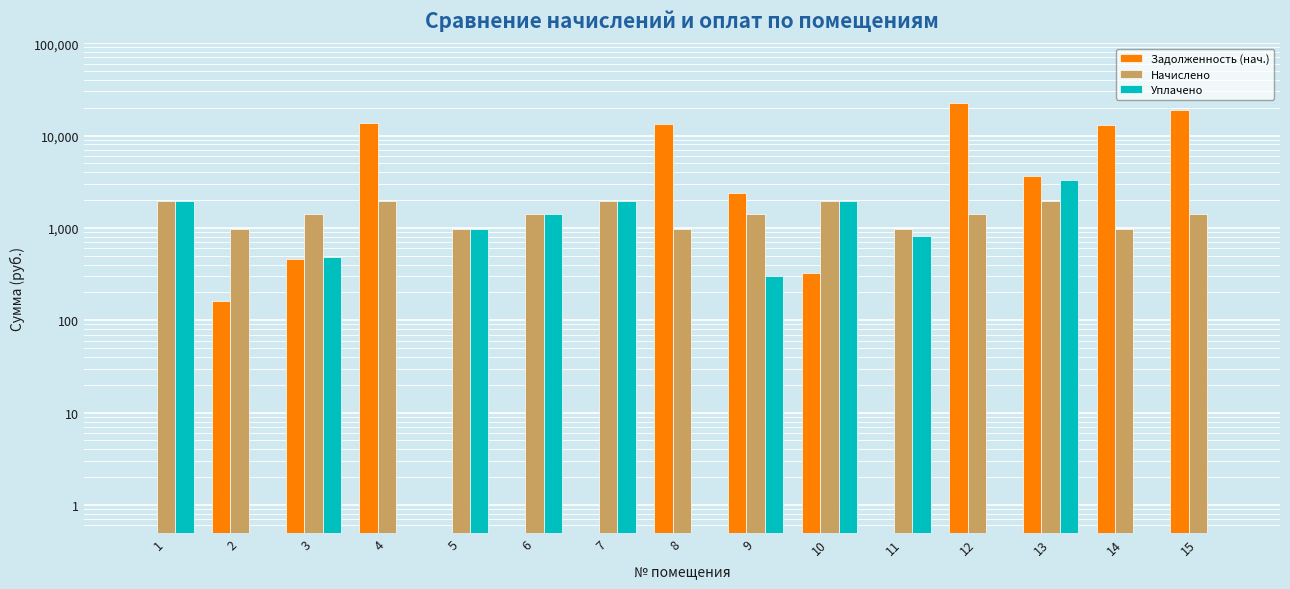

Reading right to left, extract all data points from this chart.

Задолженность (нач.): 18801.1	13139.0	3619.2	22531.2	0.5	326.5	2387.8	13246.0	0.5	0.5	0.5	13593.5	462.7	162.7	0.5
Начислено: 1421.5	976.3	1958.9	1421.5	976.3	1958.9	1421.5	976.3	1958.9	1418.3	976.3	1958.9	1421.5	976.3	1955.7
Уплачено: 0.5	0.5	3280.4	0.5	813.5	1958.9	300.0	0.5	1957.4	1420.0	976.3	0.5	480.0	0.5	1955.7